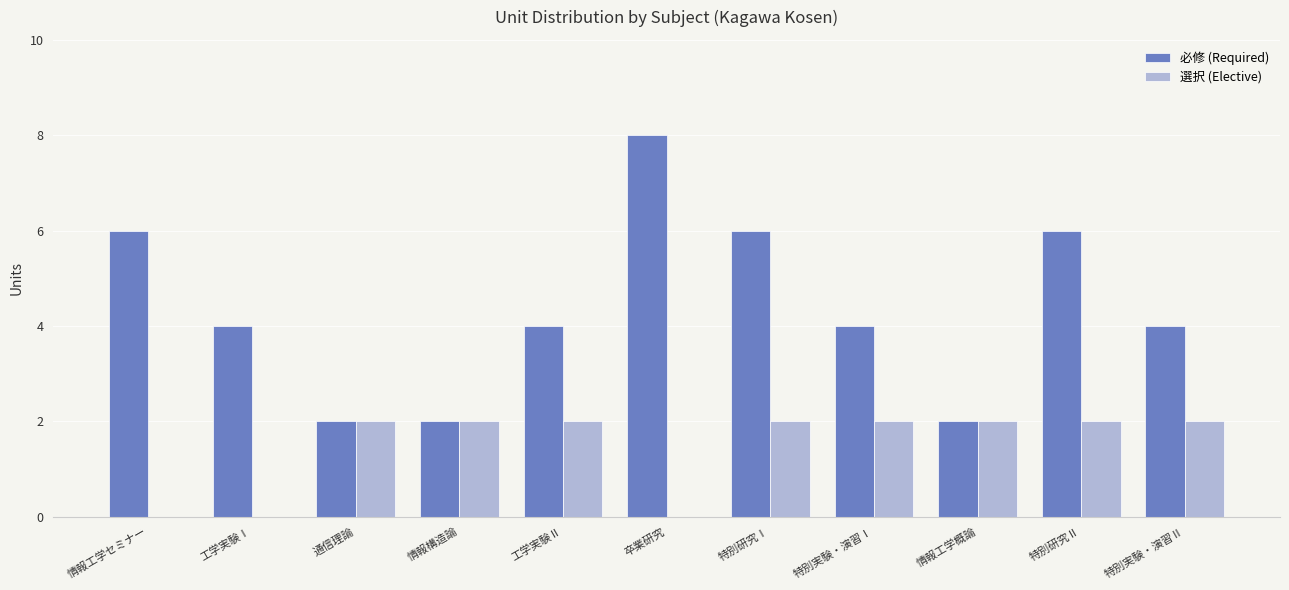

Is the value of 必修 (Required) at 卒業研究 greater than the value of 選択 (Elective) at 特別研究Ⅰ?

Yes